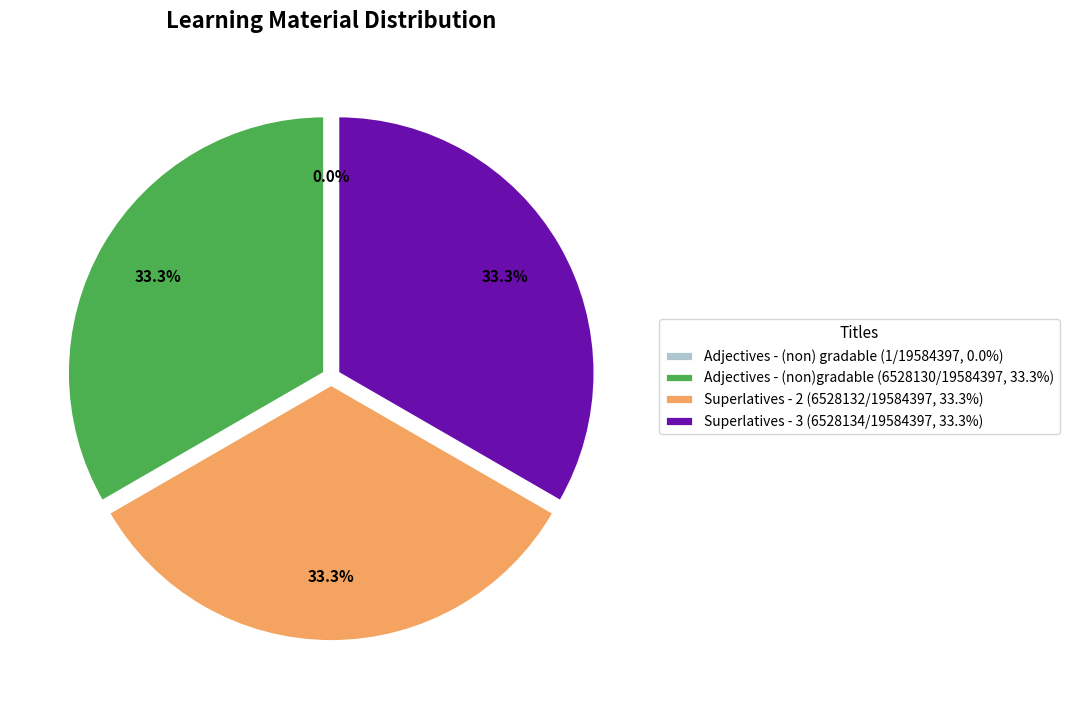

Which slice is the largest?

Superlatives of adjectives - 3